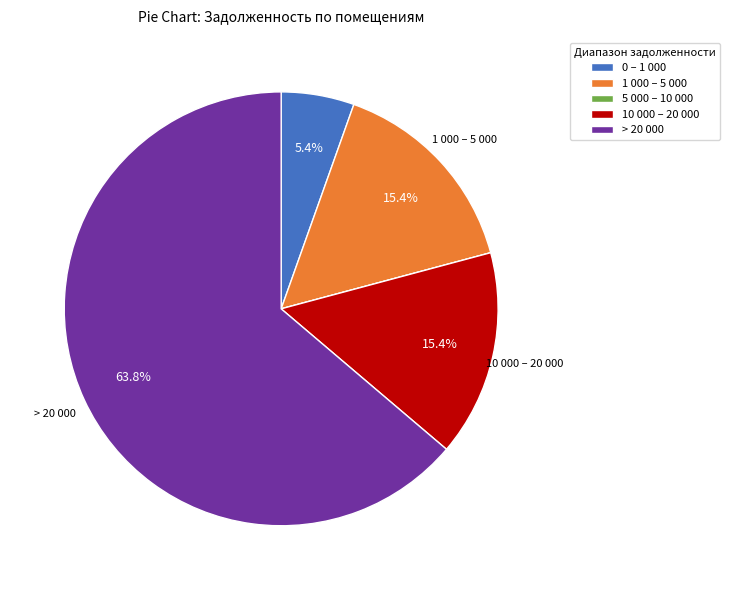

To the nearest percent, what is the average slice percentage?

20%